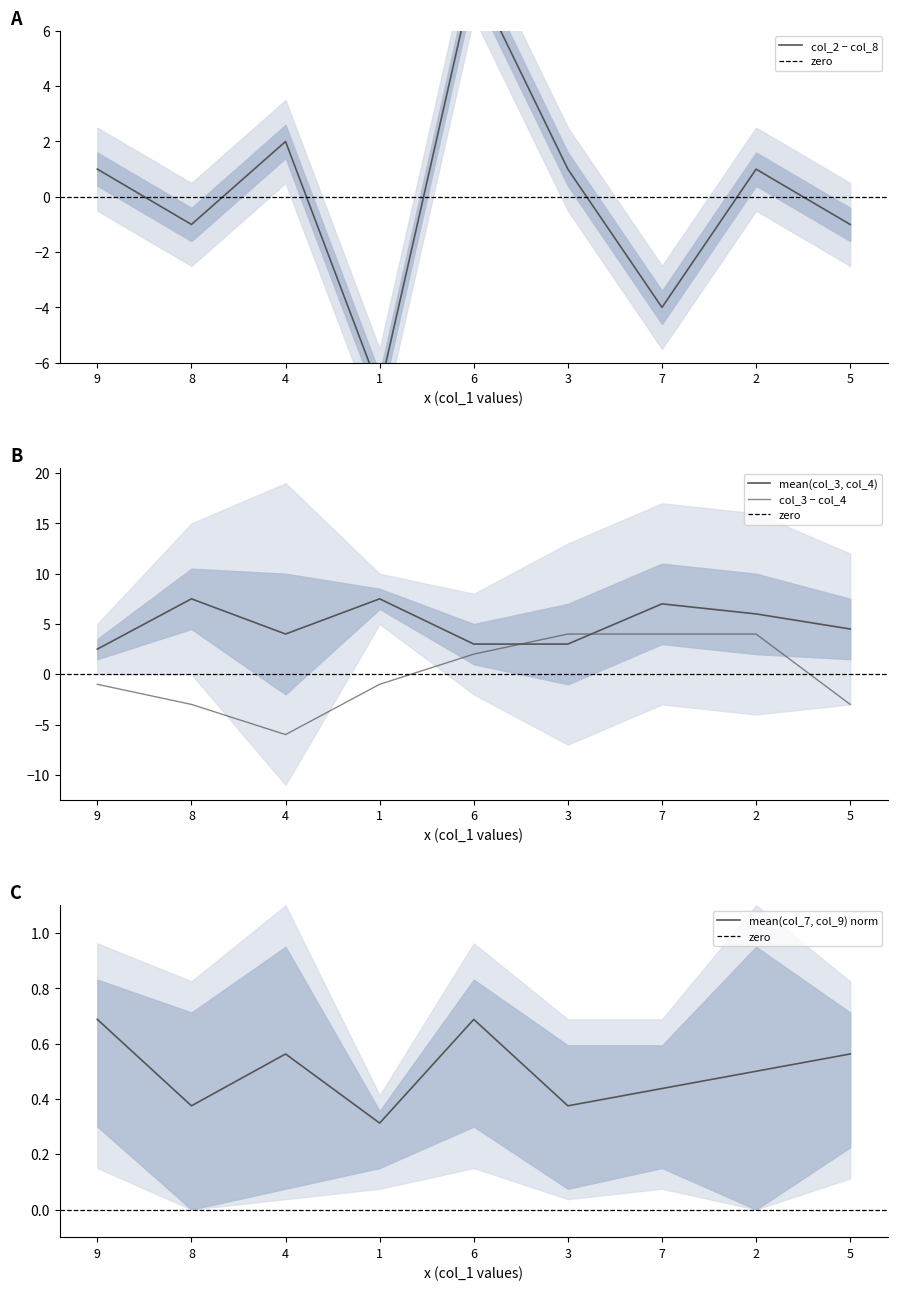

What is the difference between the col_2 values at 3 and 5?

7